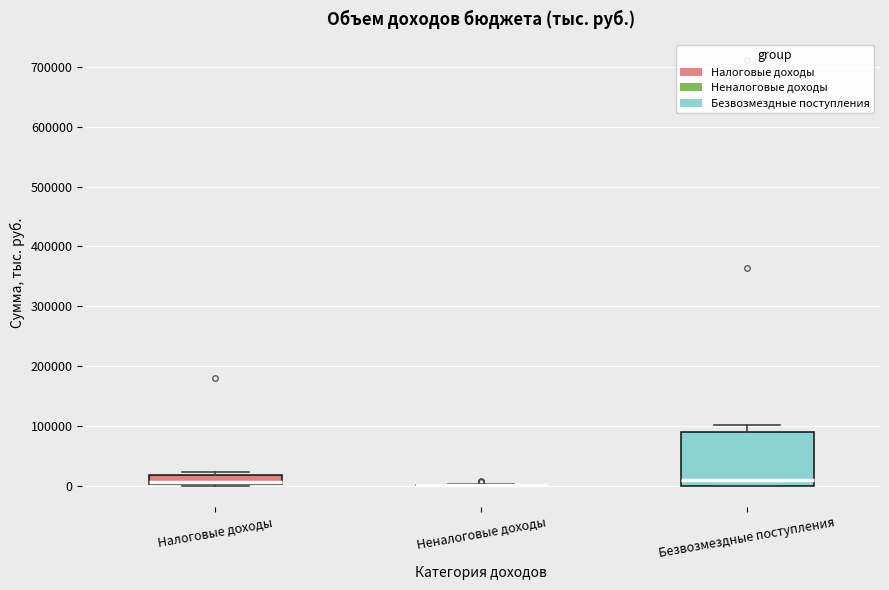

Comparing the boxes themselves (not the whiskers), which one is the tallest?

Безвозмездные поступления